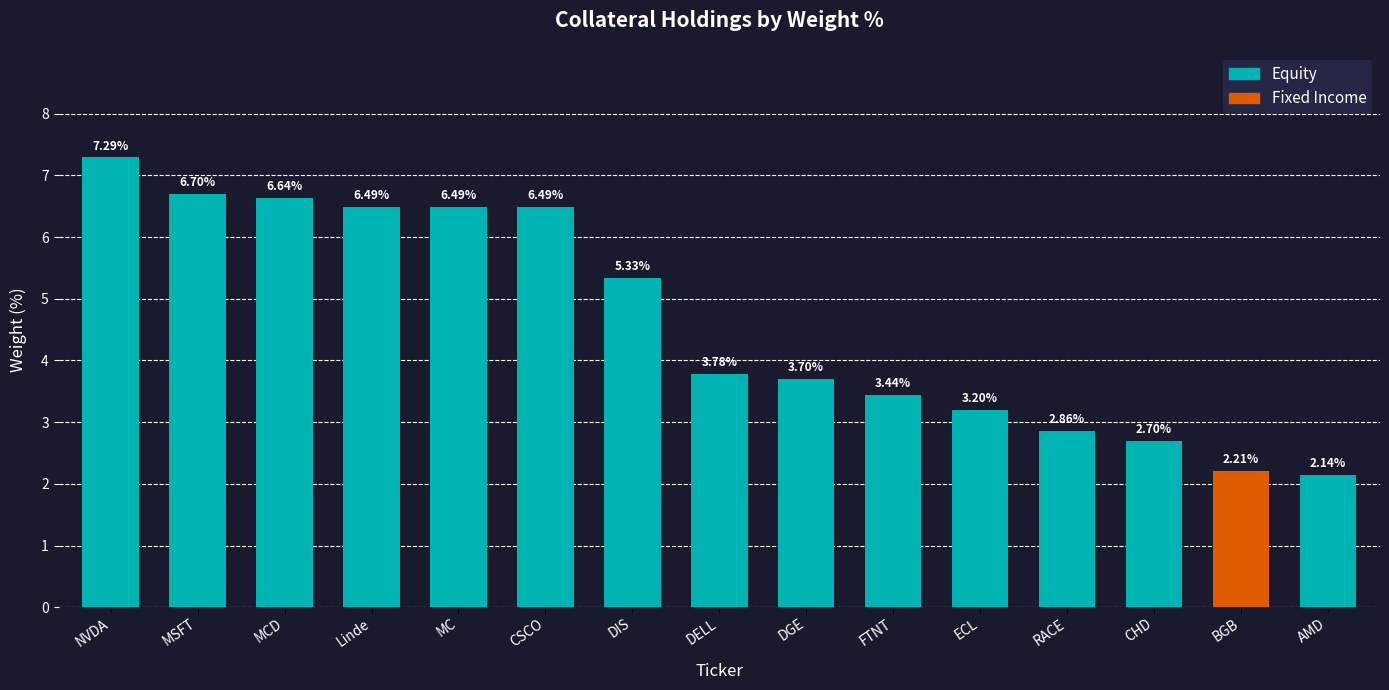

Count the number of values greater than 3.

11